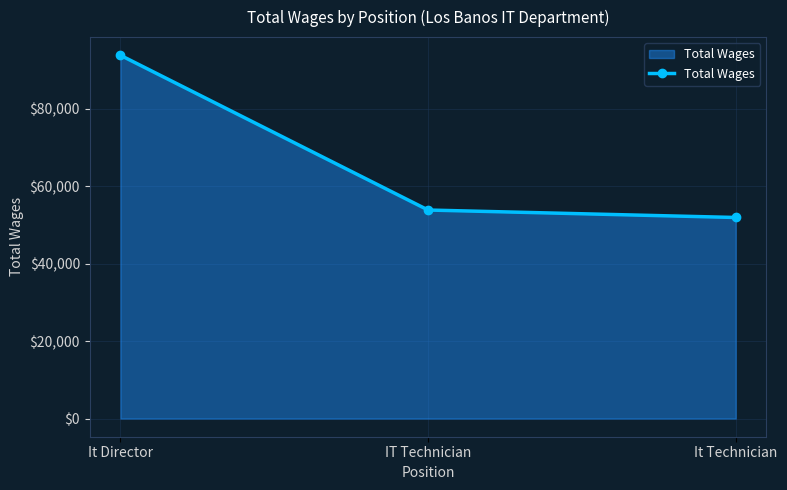

What is the difference between the values at IT Technician and It Technician?

1927